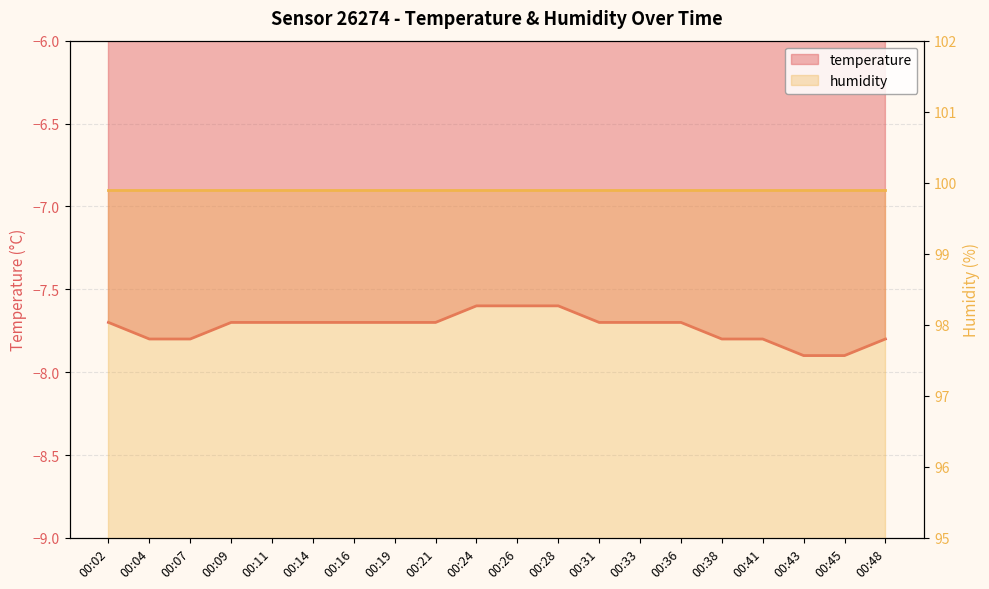

Read the value at 00:48.

-7.8